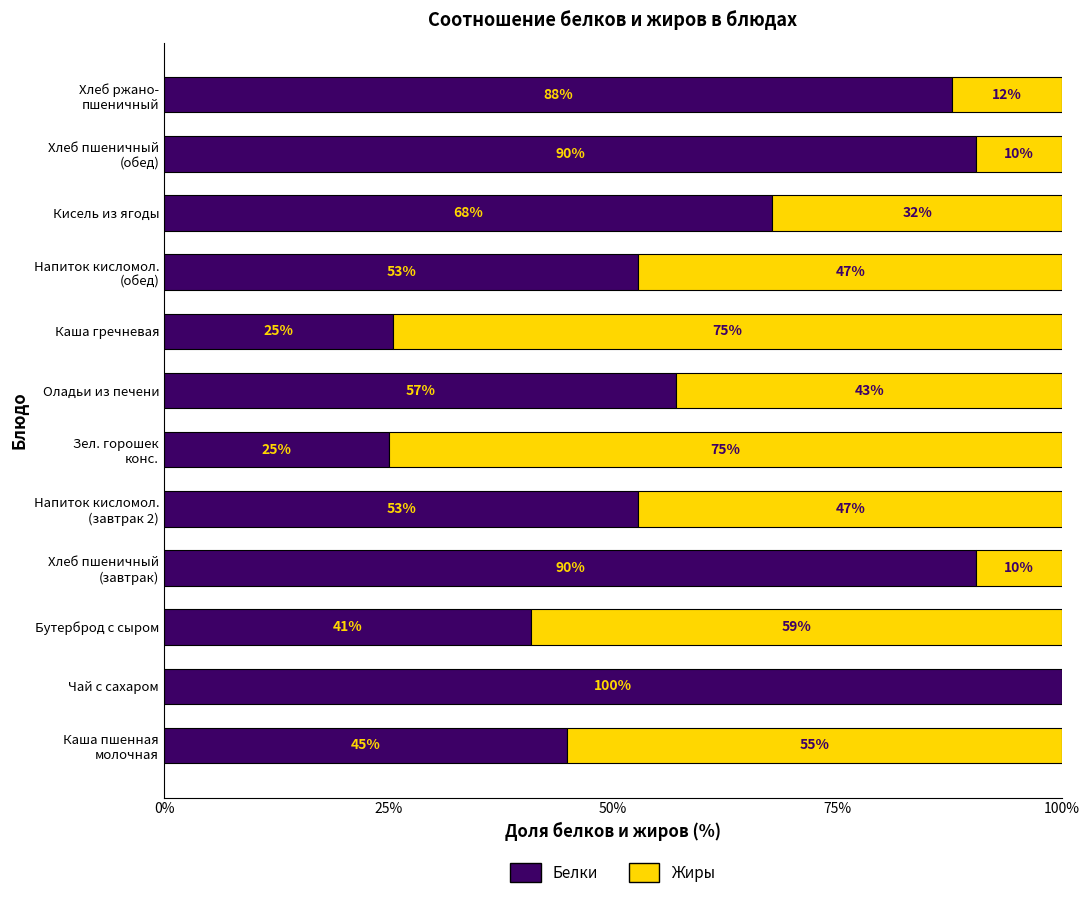

Where is Белки nearest to the value 62?

Оладьи из печени